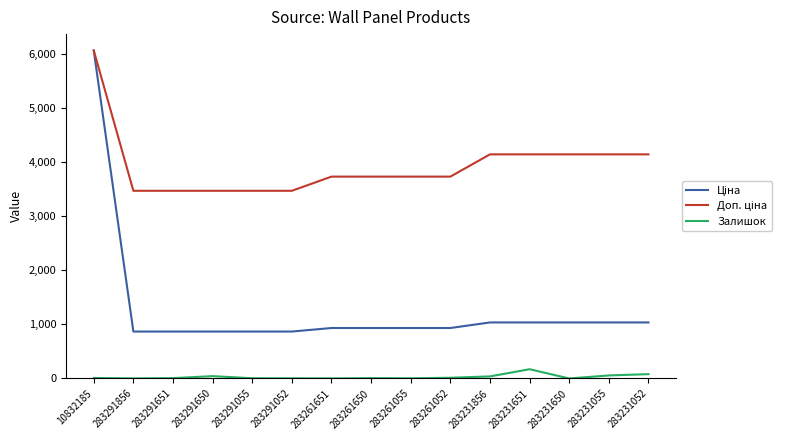

What is the maximum value shown in the chart?

6067.2